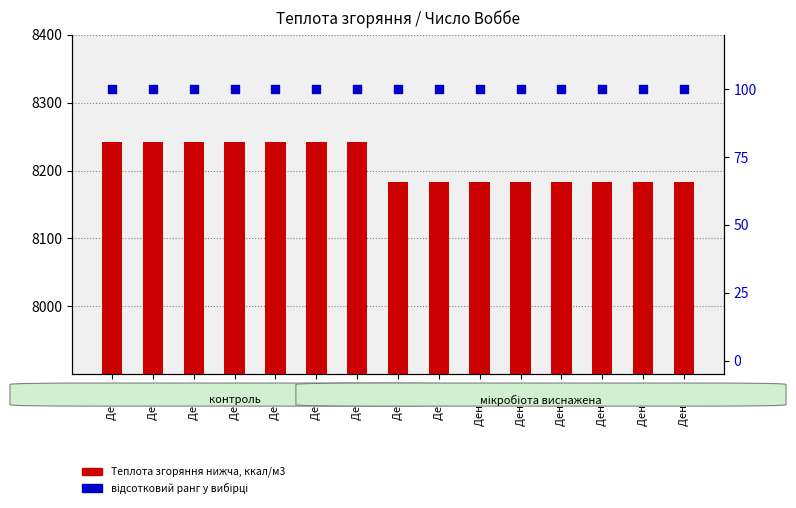

Which series reaches the maximum Y coordinate?

Теплота згоряння нижча, ккал/м3